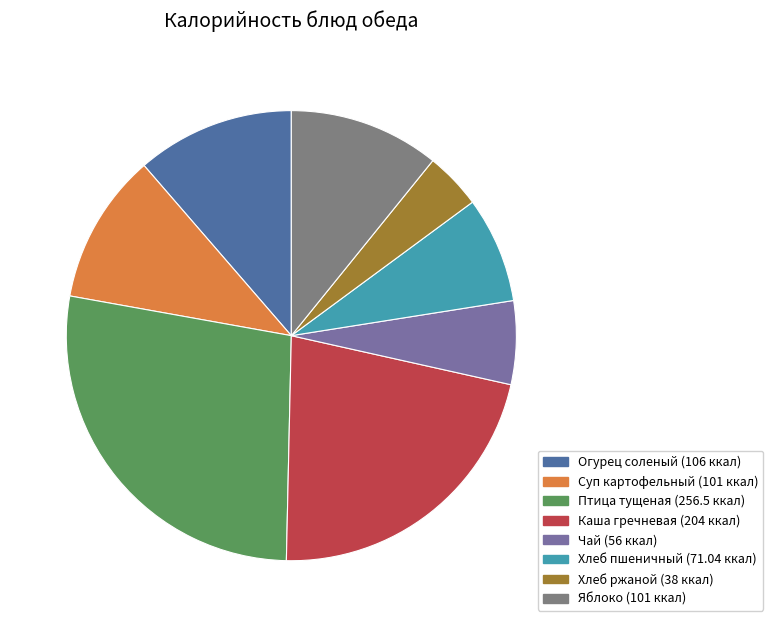

Does any single category account for the majority?

No